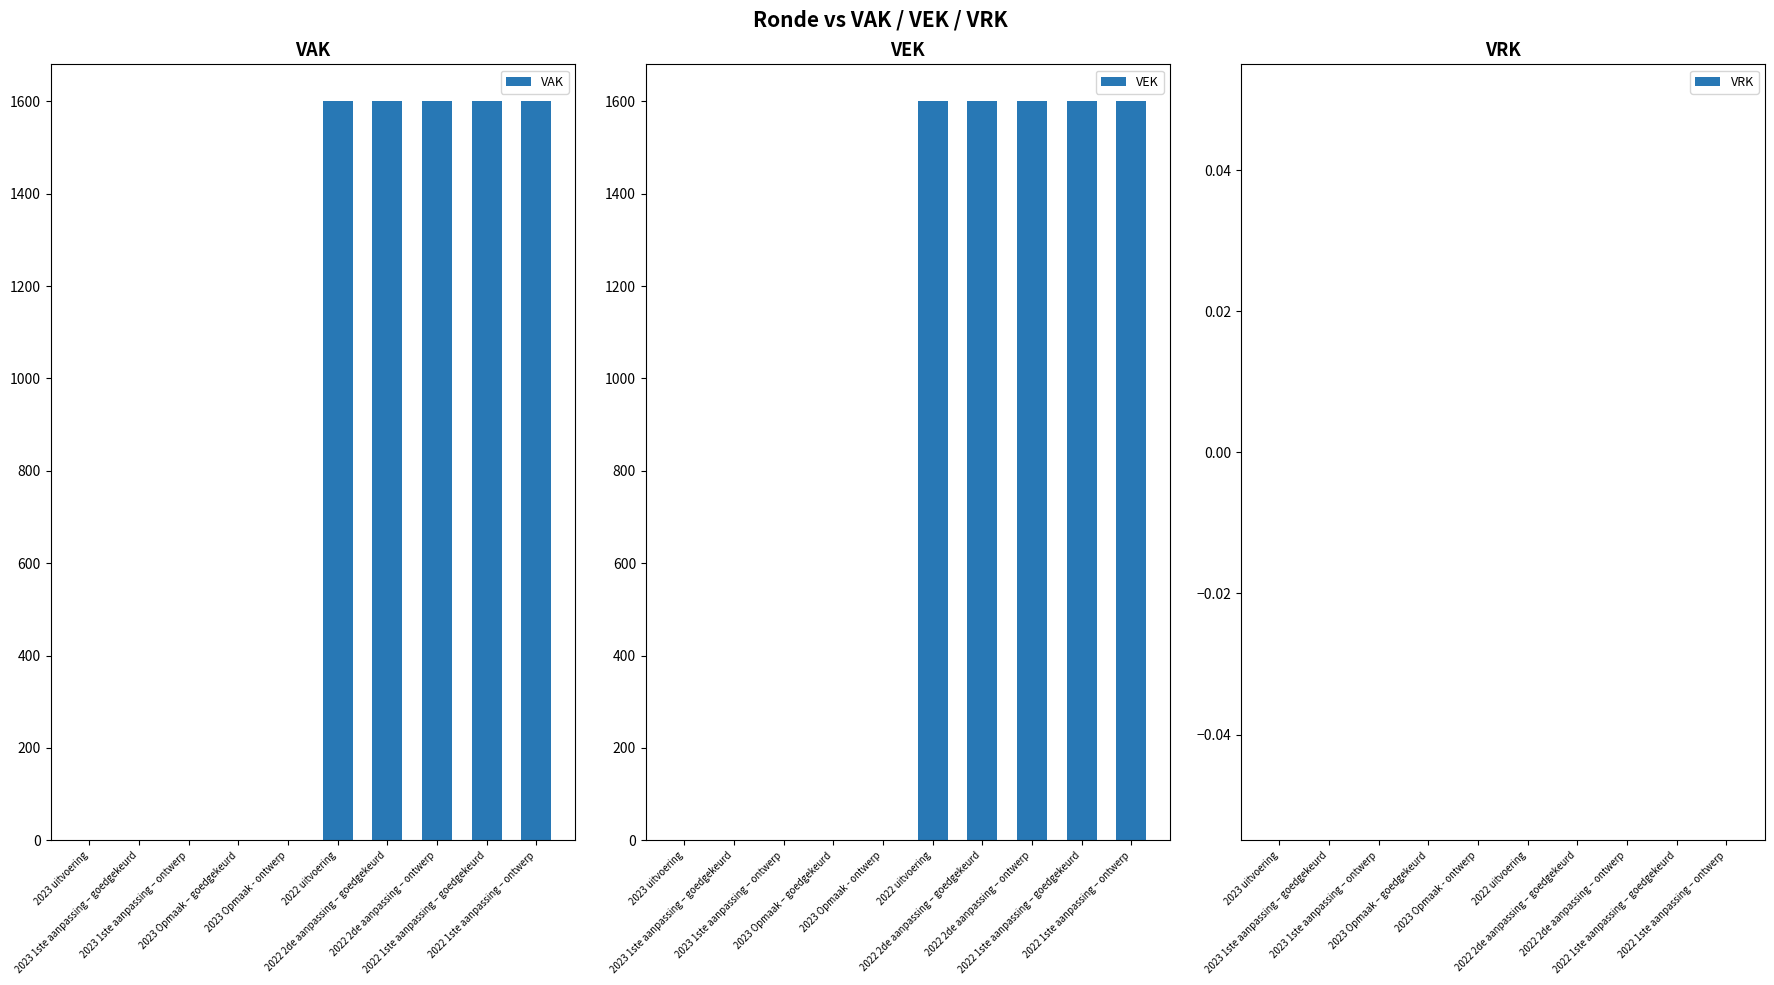

Which category has the highest value across all series?

2022 uitvoering